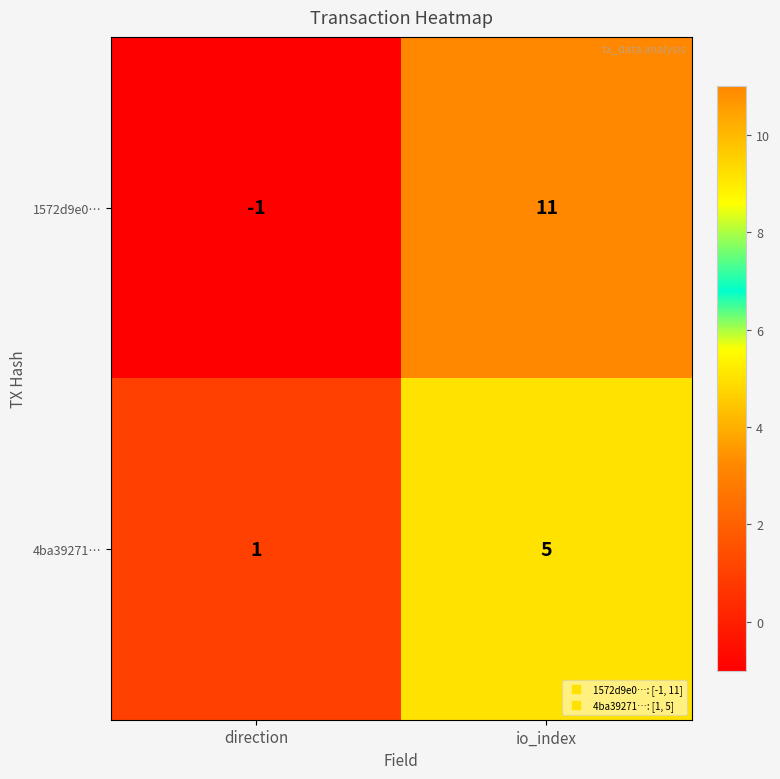

How many data points in 4ba39271… are less than 5?

1